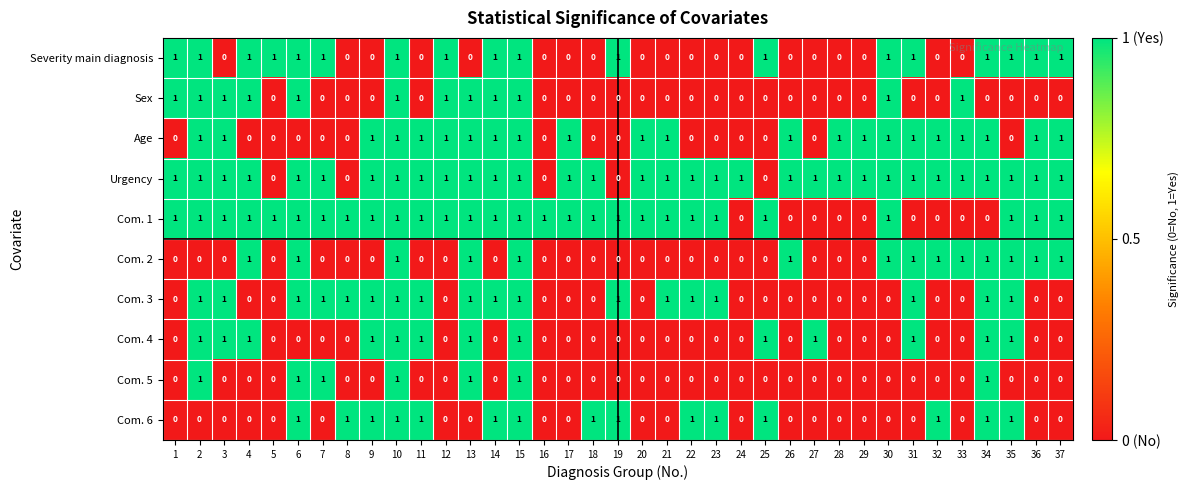

What is the total value across all series at 21?

4